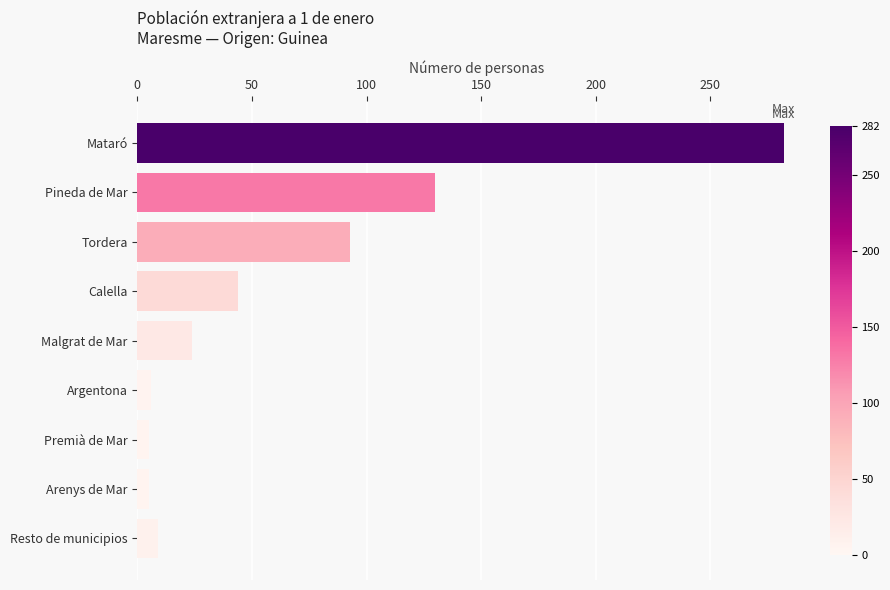

Does the chart contain stacked bars?

No